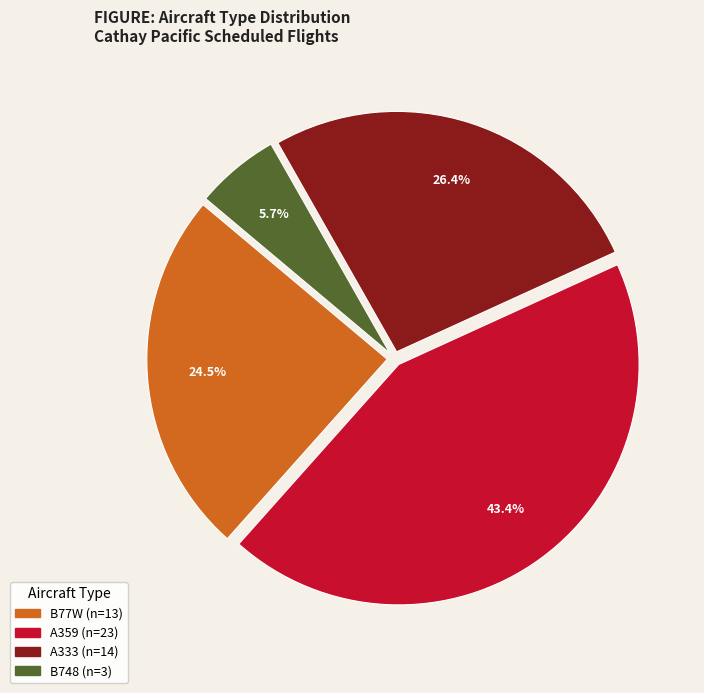

Does any single category account for the majority?

No